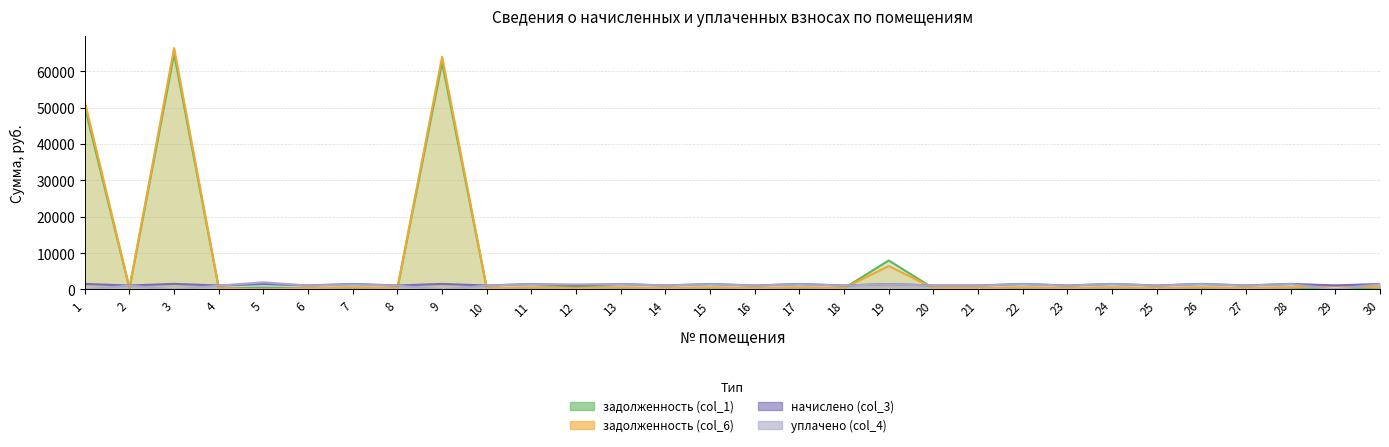

The value of задолженность (col_1) at 18 is 331.0. True or false?

True